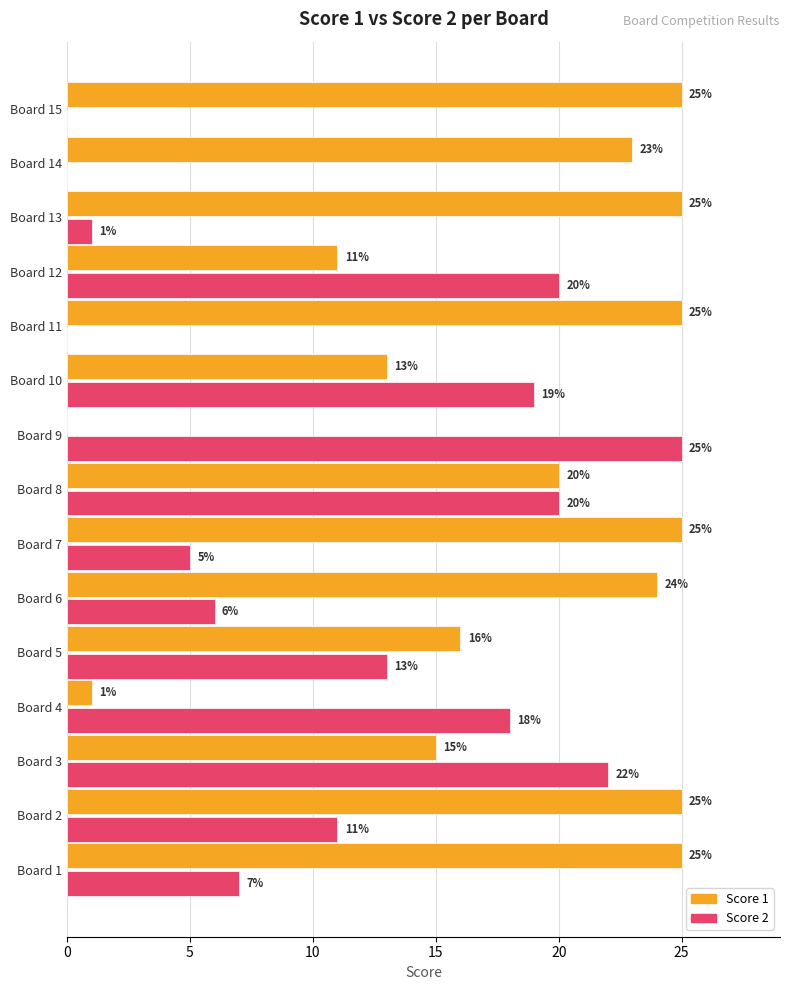

Between Board 7 and Board 10, which series saw the biggest shift?

Score 2